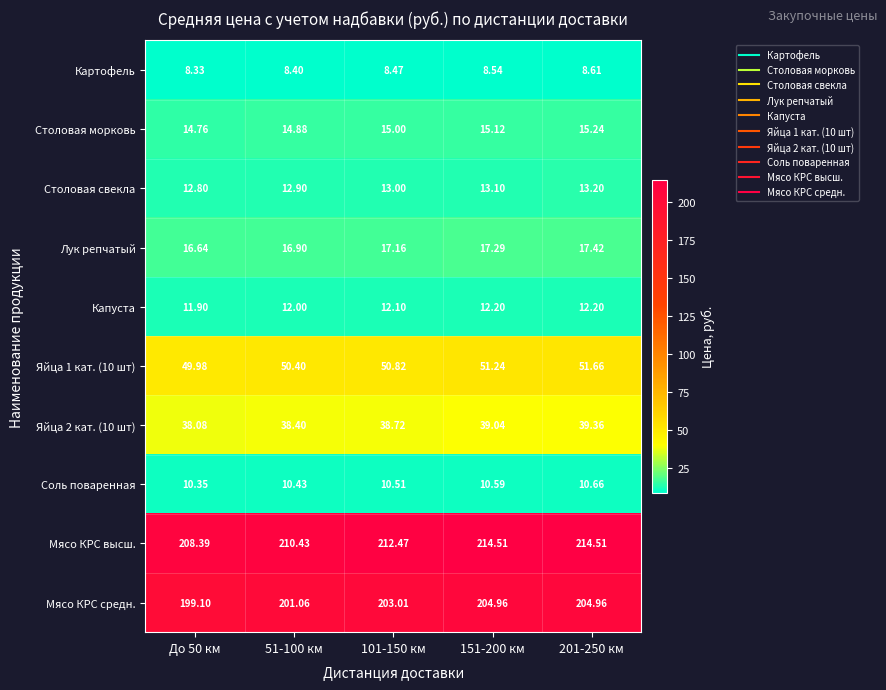

Is the value of Яйца 2 кат. (10 шт) at 51-100 км greater than the value of Картофель at 101-150 км?

Yes